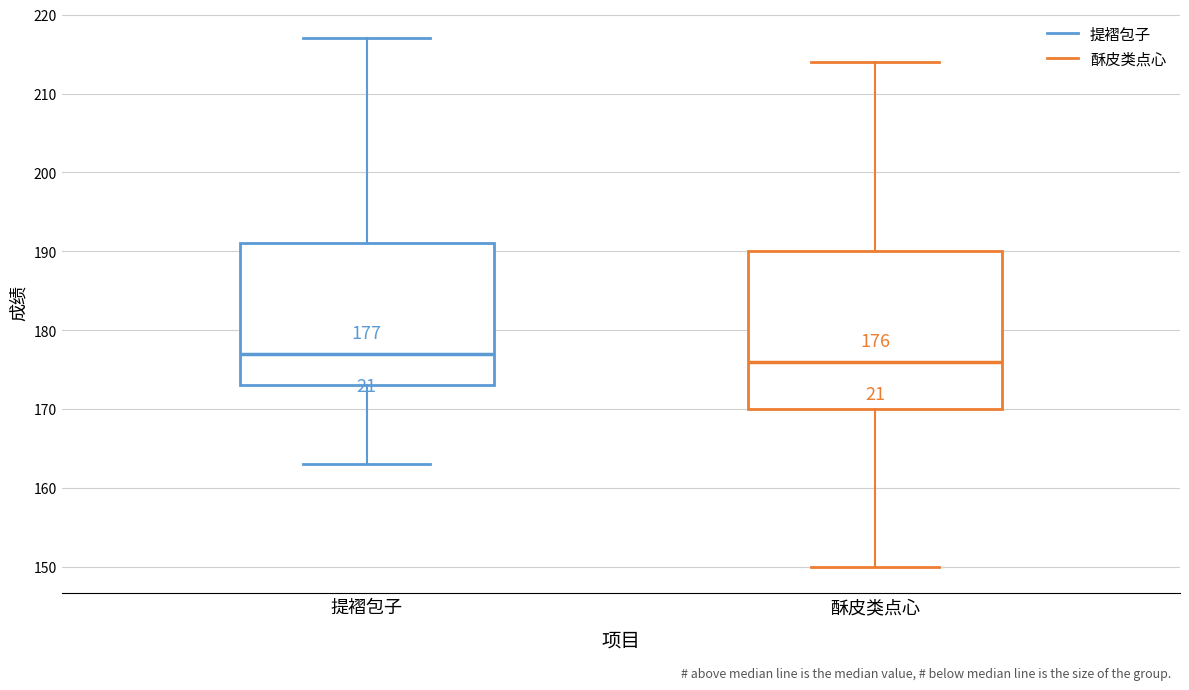

Which box is the tallest, from its lower edge to its upper edge?

酥皮类点心